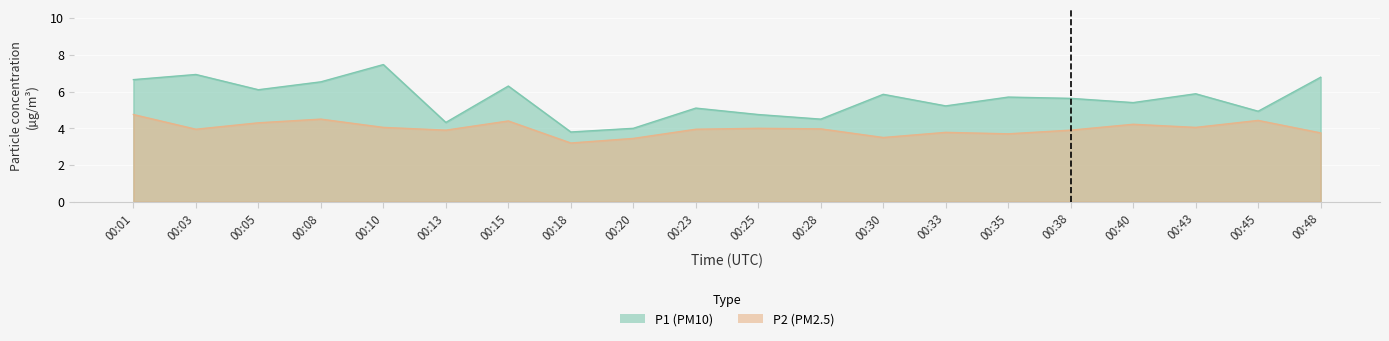

Where is the first local maximum for P2?

00:08